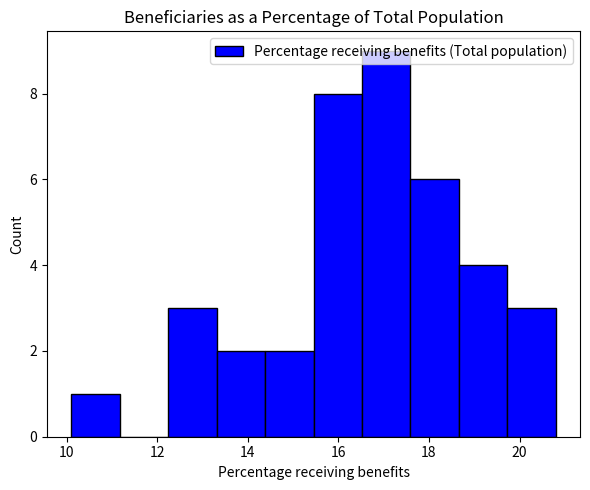

Reading left to right, transcribe this chart: for each bar, give the range it covers on the x-axis and its height. Neither the bar edges nor the heights are printed on the chart, so give them approximately, as read against the axes.

10.2 to 11.2: 1
11.2 to 12.2: 0
12.2 to 13.4: 3
13.4 to 14.4: 2
14.4 to 15.4: 2
15.4 to 16.6: 8
16.6 to 17.6: 9
17.6 to 18.6: 6
18.6 to 19.8: 4
19.8 to 20.8: 3